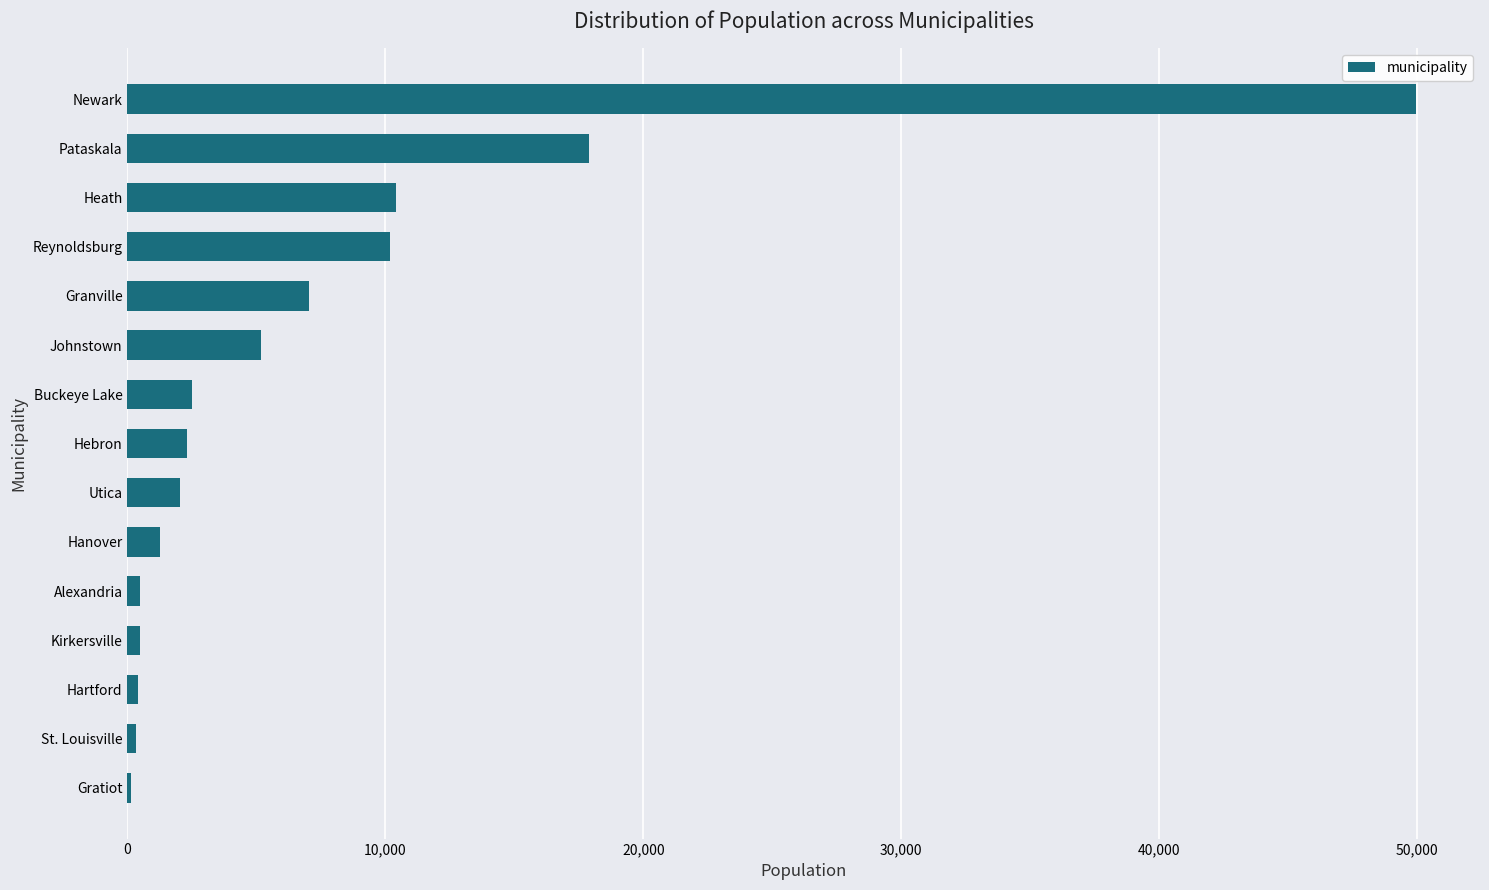

Does the chart contain stacked bars?

No